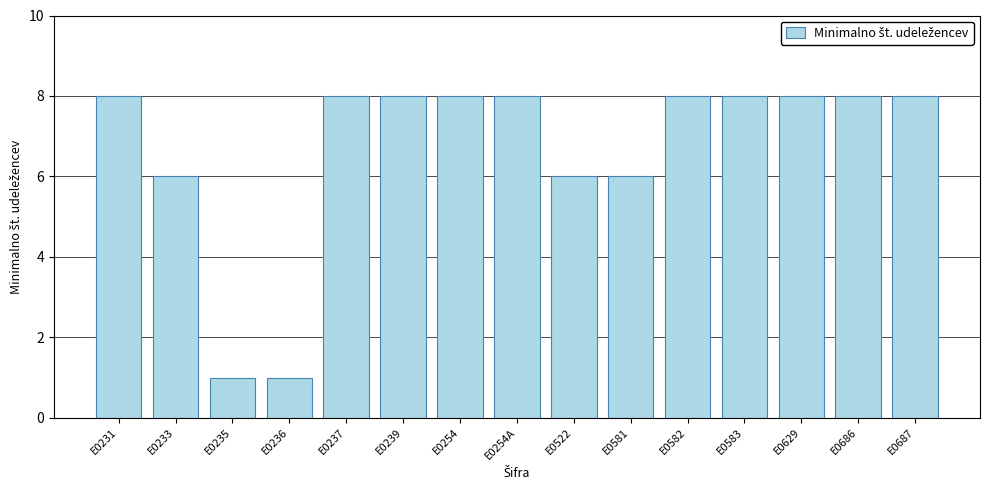

What is the difference between the maximum and minimum values?

7